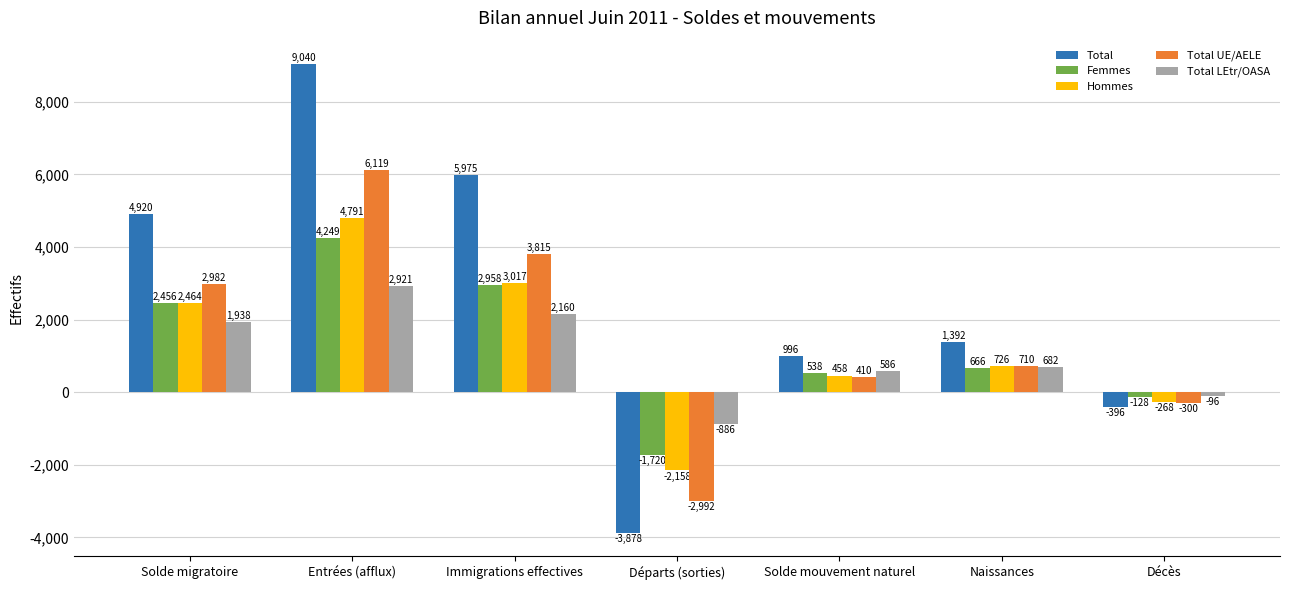

At Entrées (afflux), list the series in order from largest to smallest.

Total, Total UE/AELE, Hommes, Femmes, Total LEtr/OASA